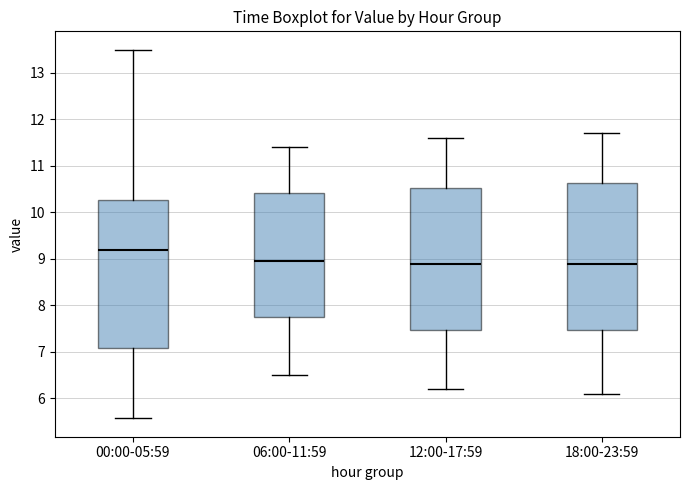

Where does the median line of the box for 06:00-11:59 sit on the y-axis? The values are not printed on the chart, so give them approximately, as read against the axis.

9.0